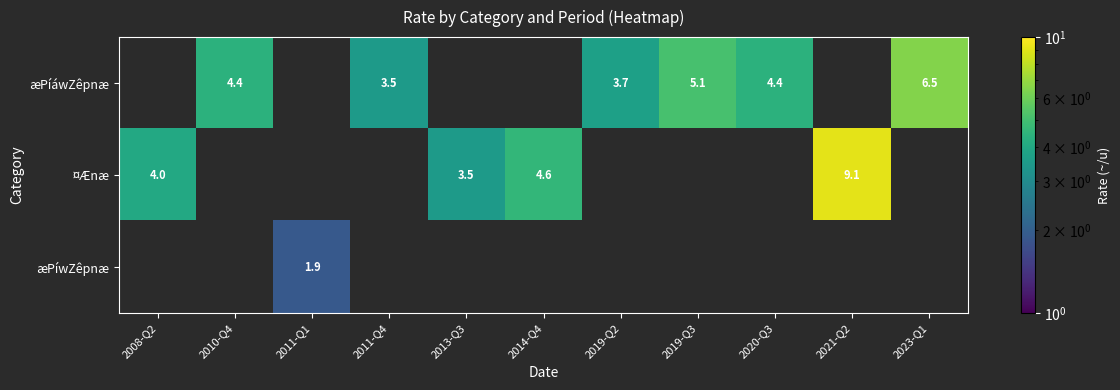

At which category does the chart reach its minimum across all series?

2011-Q1